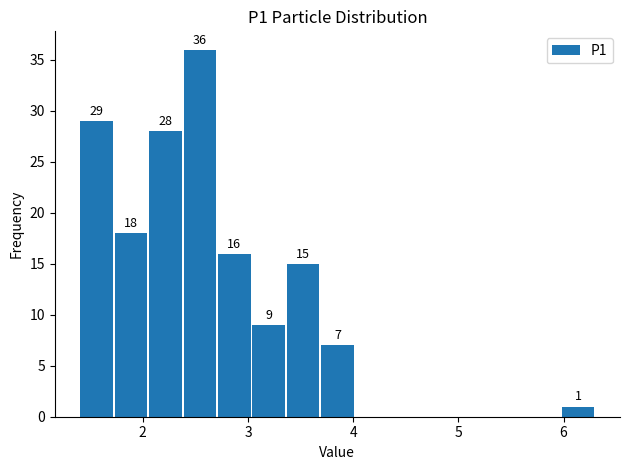

Around what value on the x-axis is the tallest bar? Give the approximate position of its centre, as read against the axis.

2.5